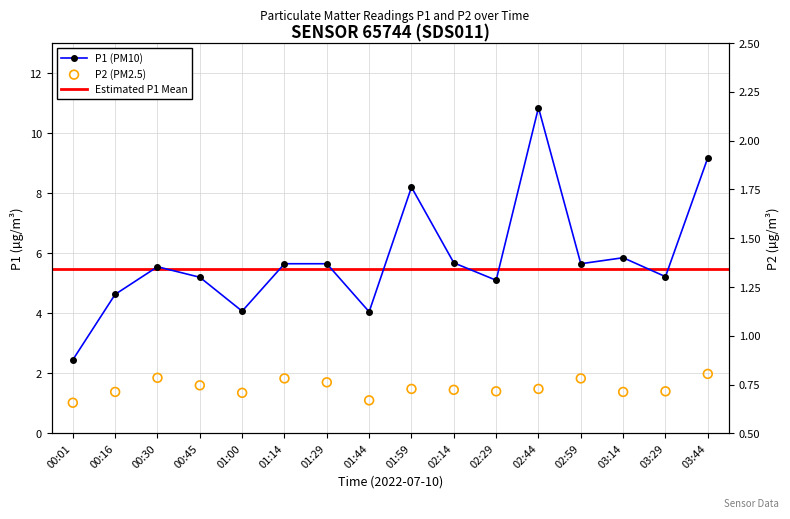

Which series has the widest spread of Y values?

P1